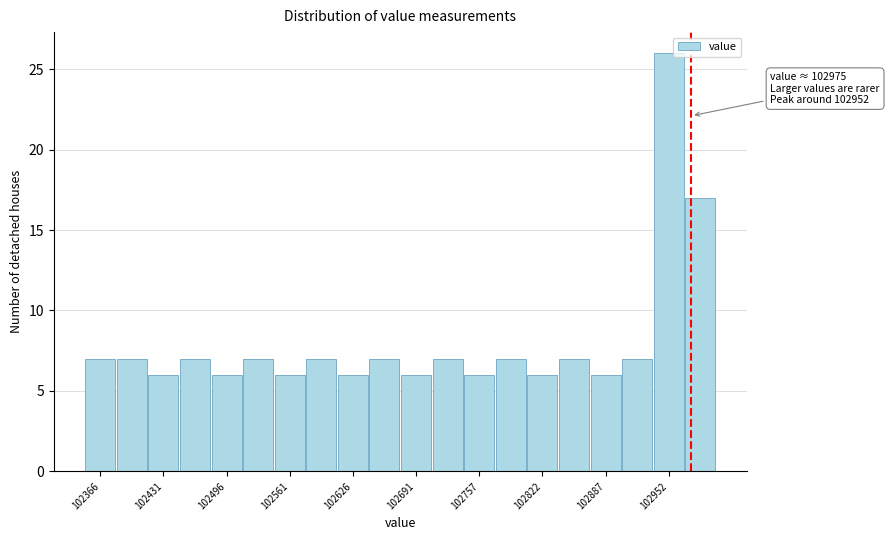

Read against the x-axis, roughly where is the centre of the tallest bar?

102950